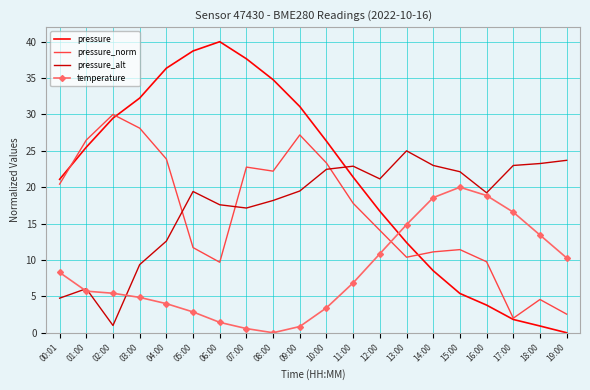

What is the total value across all series at 16:00?

51.6